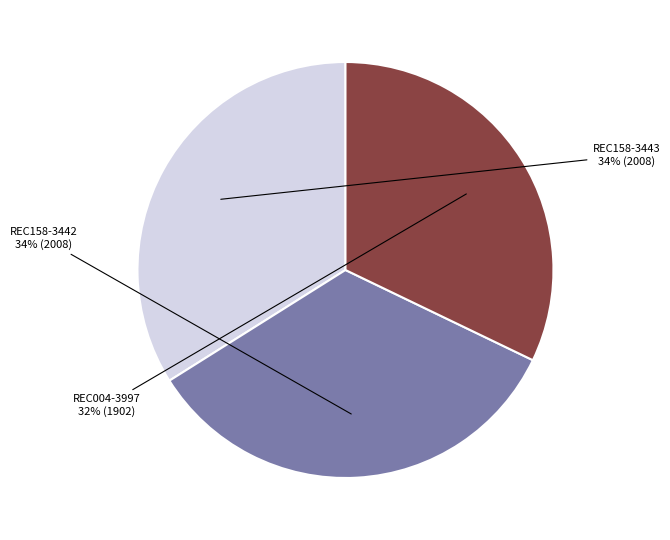

Is there any slice that represents more than half of the pie?

No